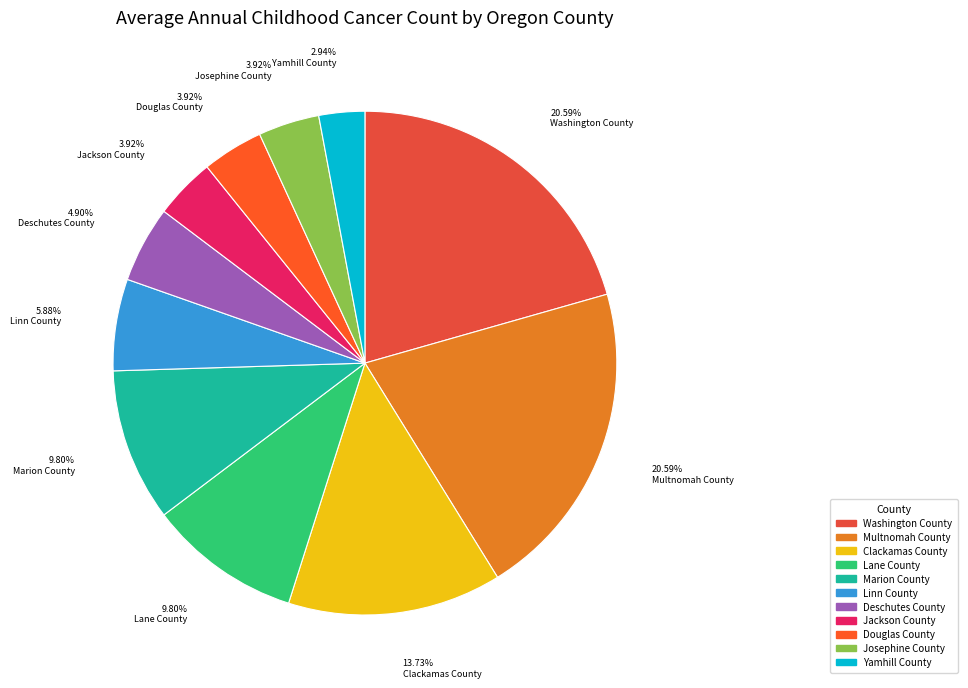

What percentage do Yamhill County and Marion County together represent?

12.7%